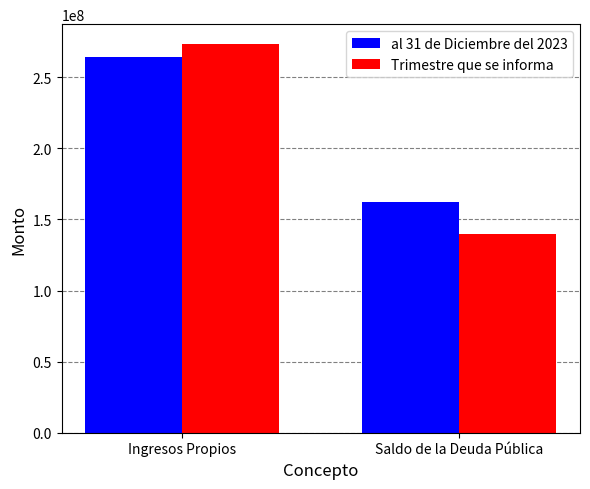

What is the difference between the highest and lowest values at Ingresos Propios?

9122329.1